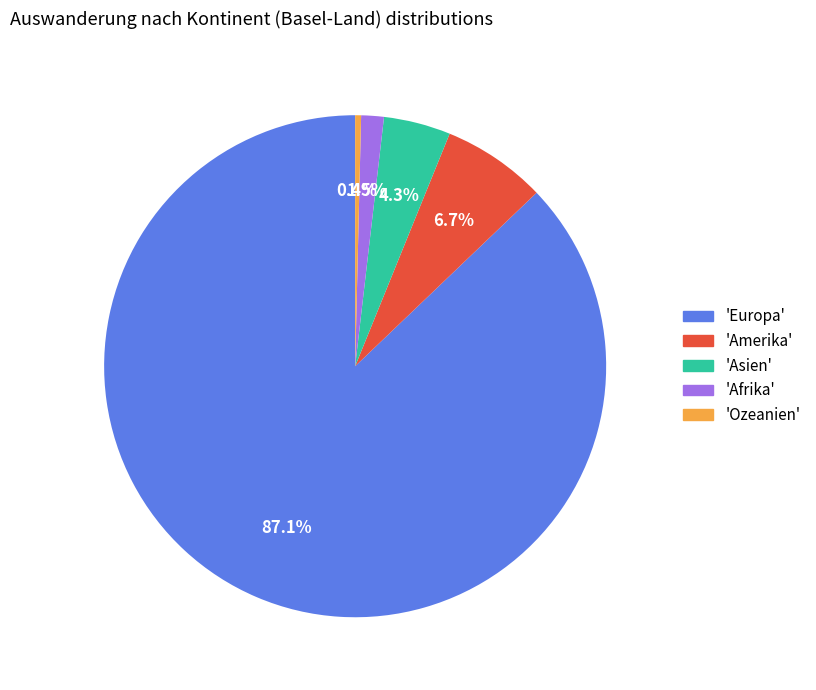

Between 'Afrika' and 'Amerika', which is larger?

'Amerika'